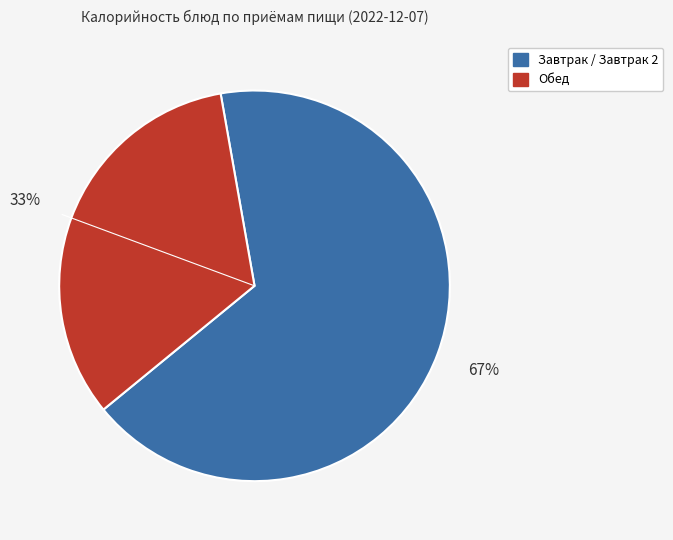

To the nearest percent, what is the difference between the largest and smallest slice percentages?

34%